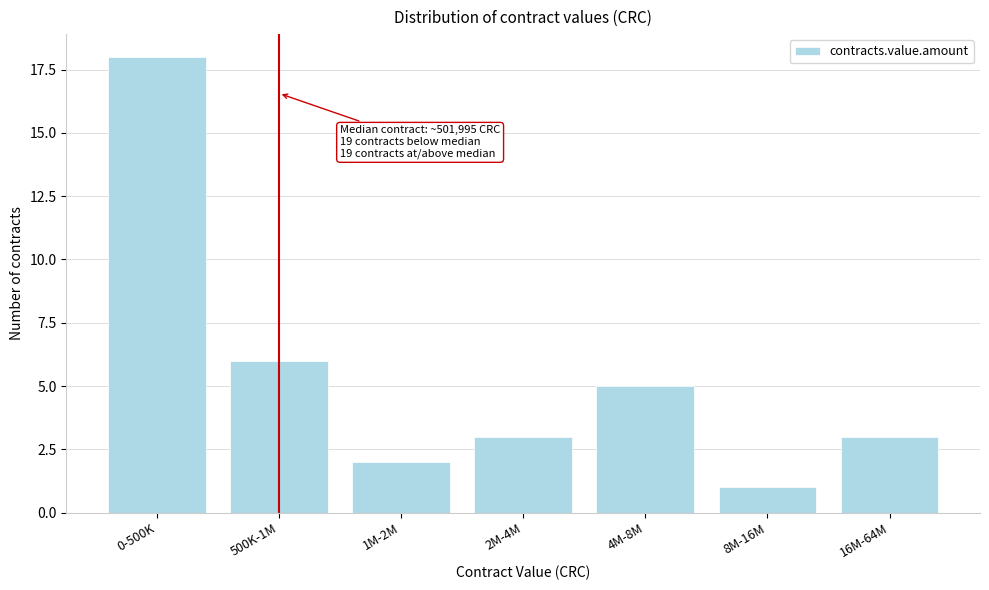

Reading right to left, transcribe all the data shown in this chart.

16M-64M=3	8M-16M=1	4M-8M=5	2M-4M=3	1M-2M=2	500K-1M=6	0-500K=18